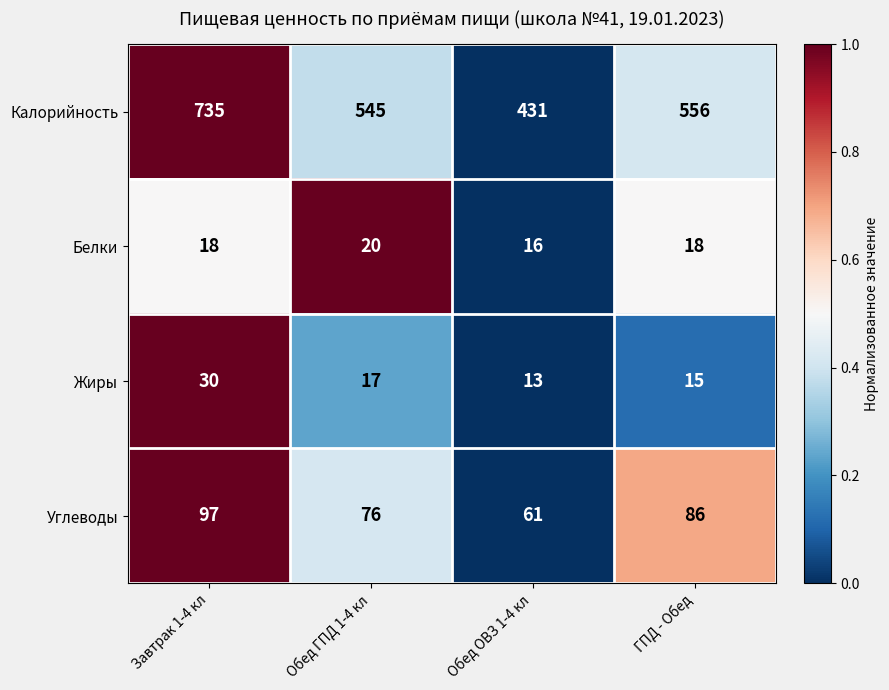

The Белки series shows 8 at Обед ГПД 1-4 кл. True or false?

False